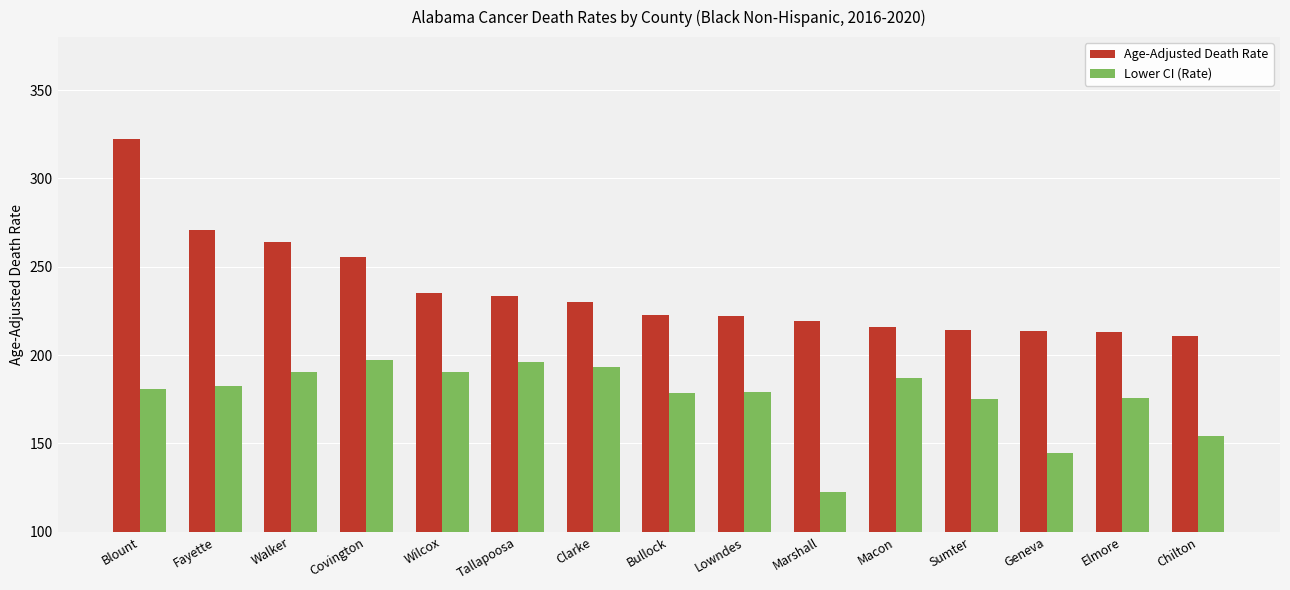

Rank the series by their average value, from lowest to highest.

Lower CI (Rate), Age-Adjusted Death Rate